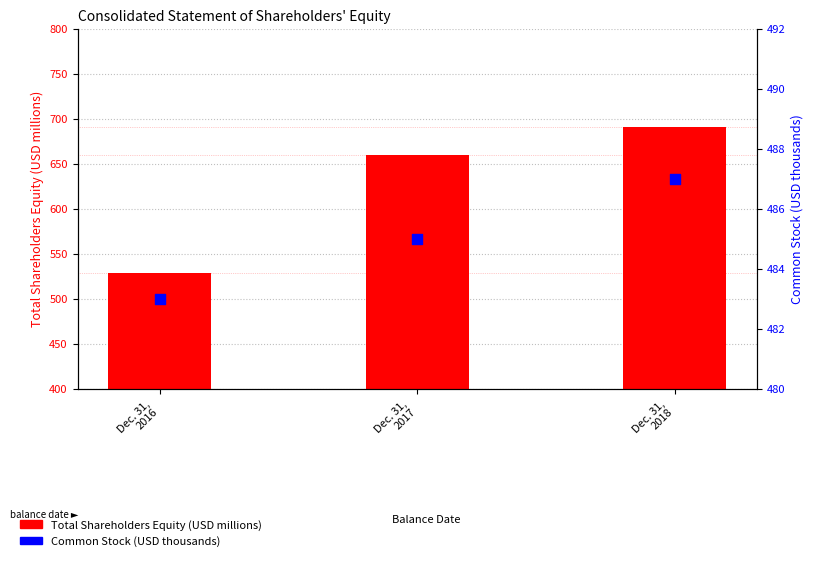

Which series contains the lowest Y value?

Common Stock (USD thousands)